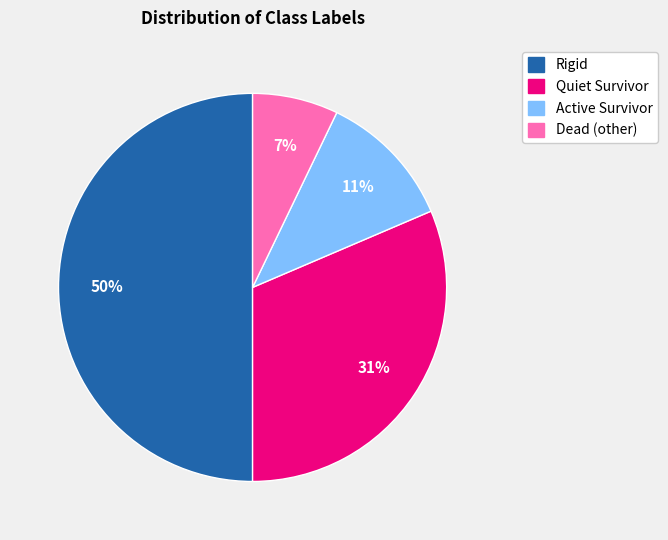

Does Quiet Survivor represent more than half of the total?

No